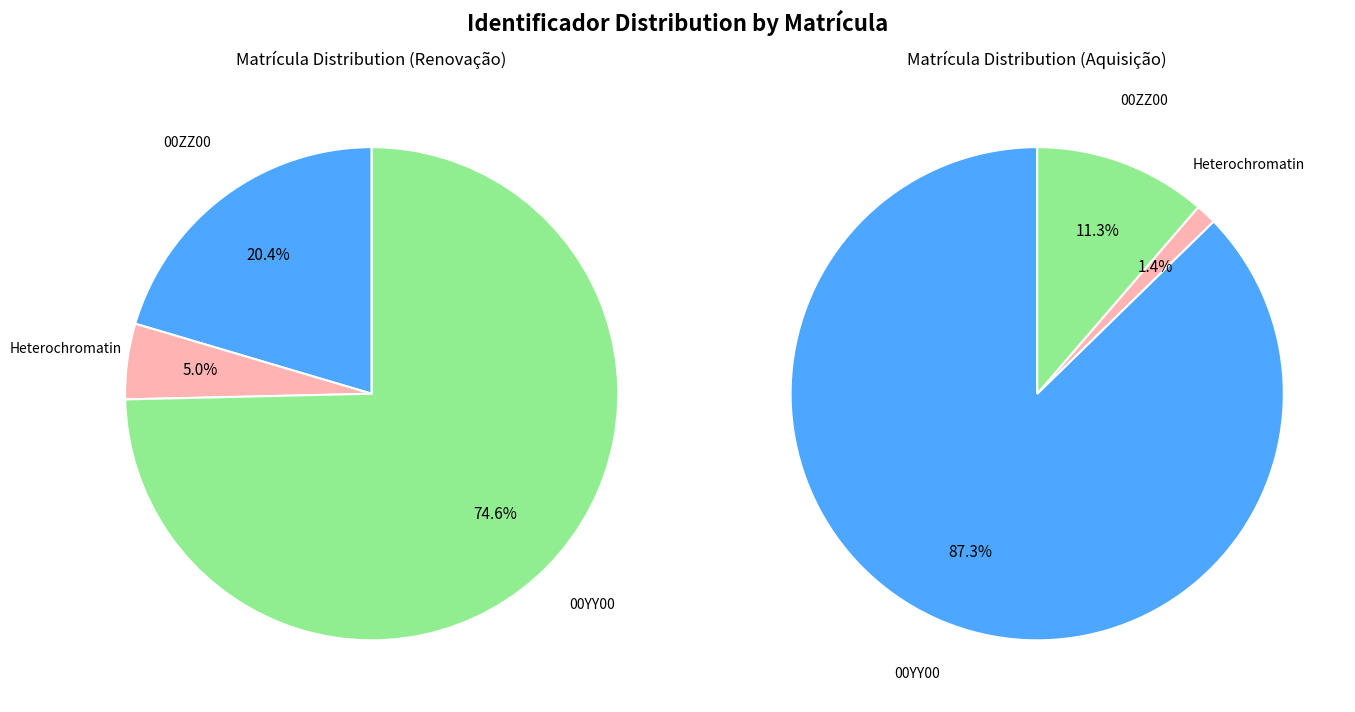

True or false: 00YY00 accounts for 79% of the total.

True